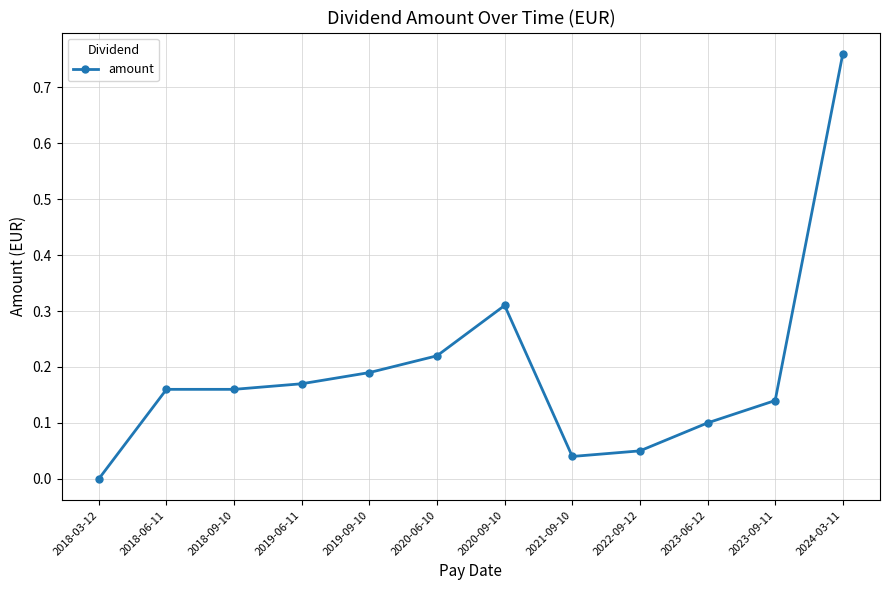

Is it true that the value at 2024-03-11 is 0.5?

False